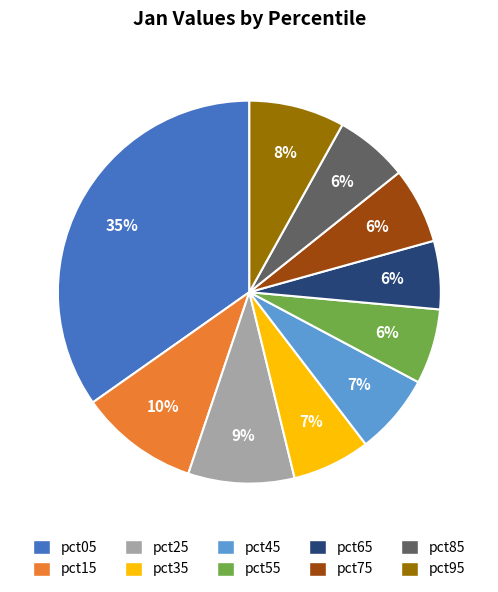

Do pct25 and pct05 together represent more than half of the pie?

No